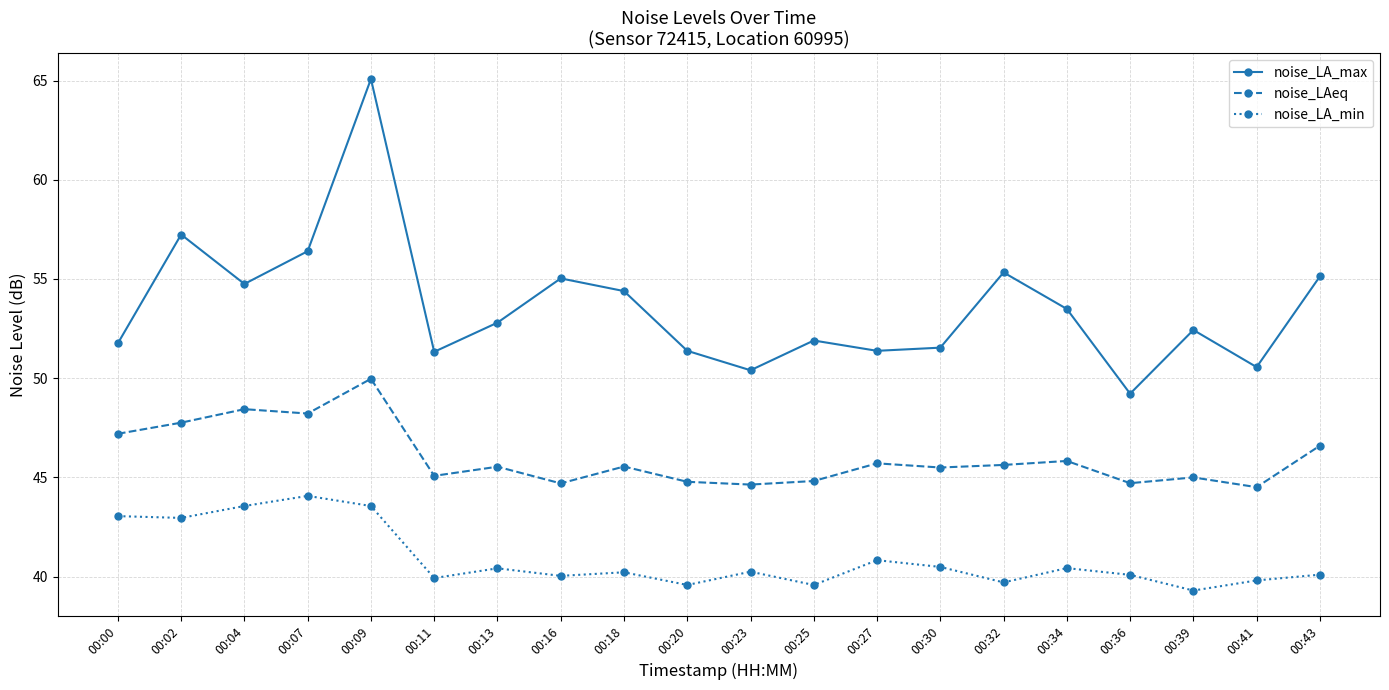

List the series in order of their overall mean, highest first.

noise_LA_max, noise_LAeq, noise_LA_min